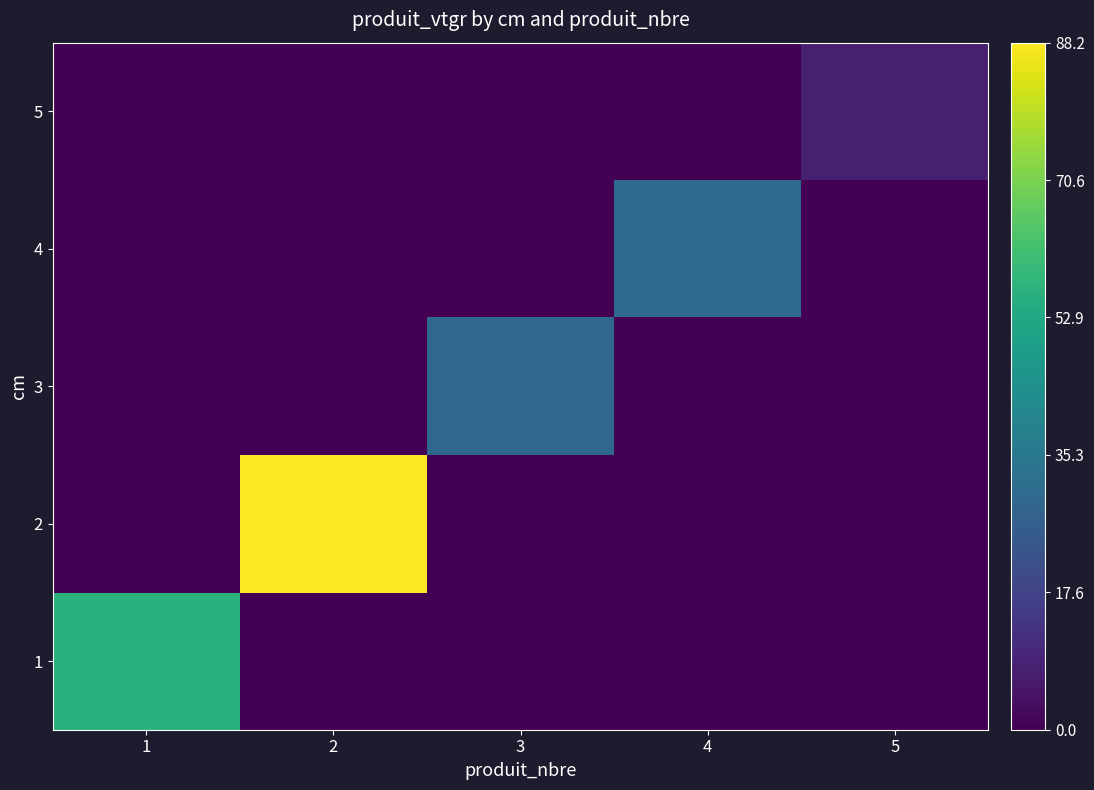

Which series has the largest range (max minus min)?

2